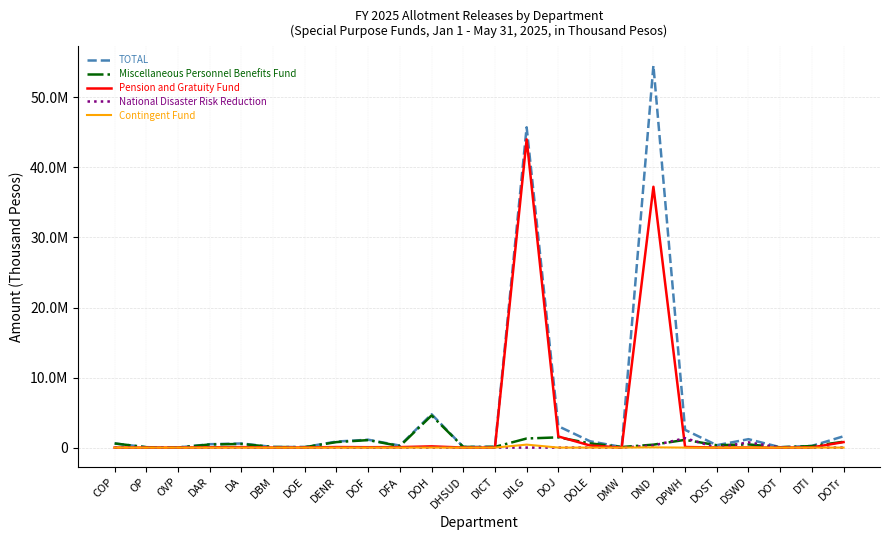

True or false: Miscellaneous Personnel Benefits Fund has more than 1 points higher than both neighbors.

True